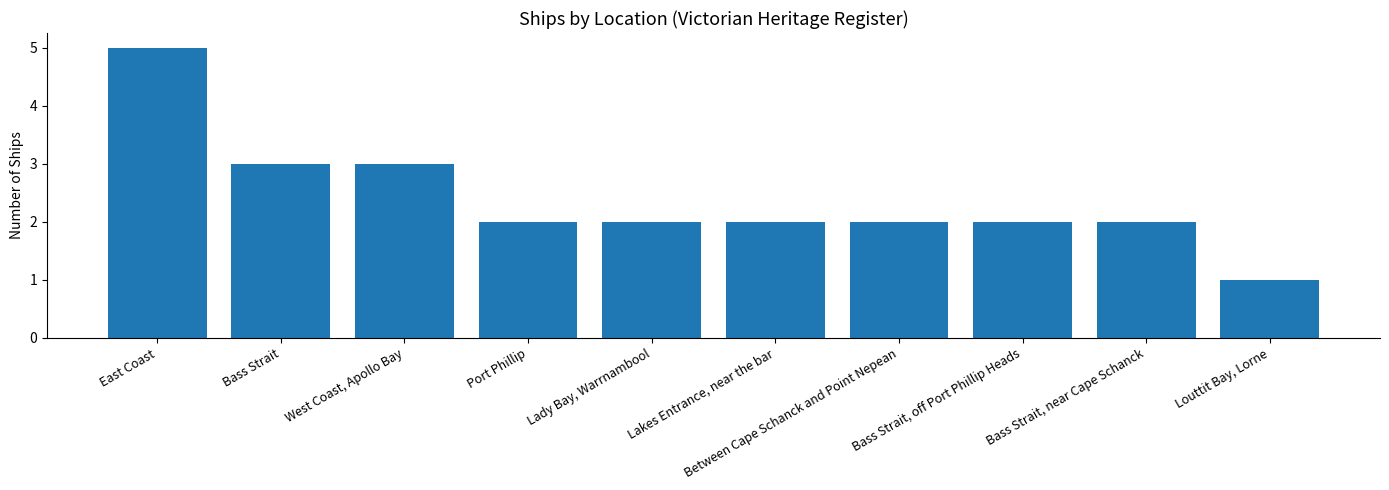

What is the difference between the maximum and second lowest values?

3